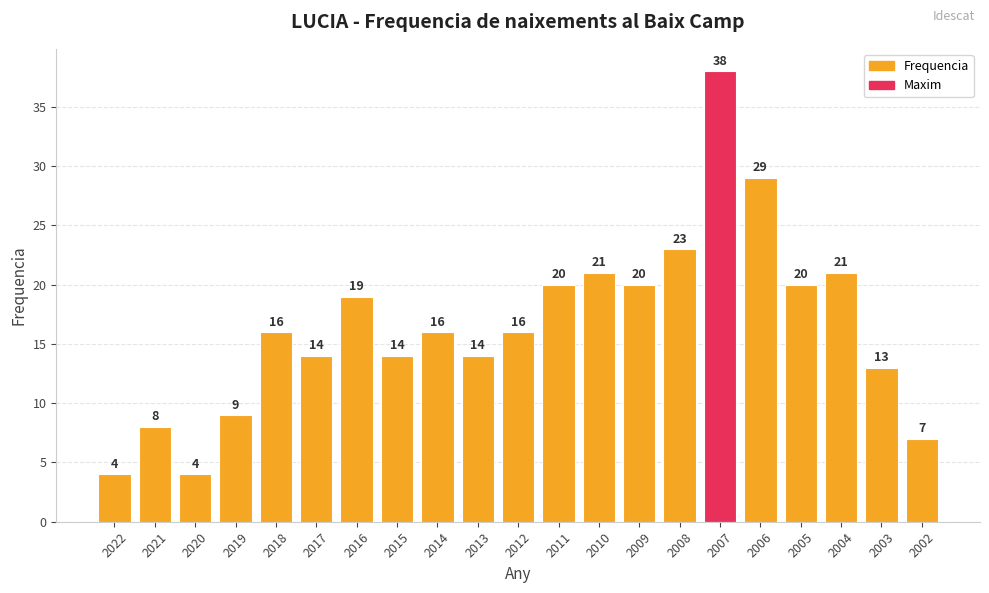

What is the change in value from 2022 to 2010?

+17